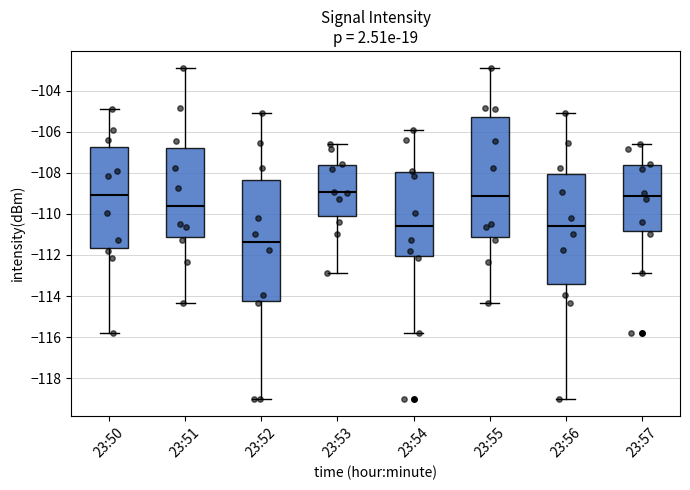

Where is the lower edge of the box for 23:57 on the y-axis? The values are not printed on the chart, so give them approximately, as read against the axis.

-110.8